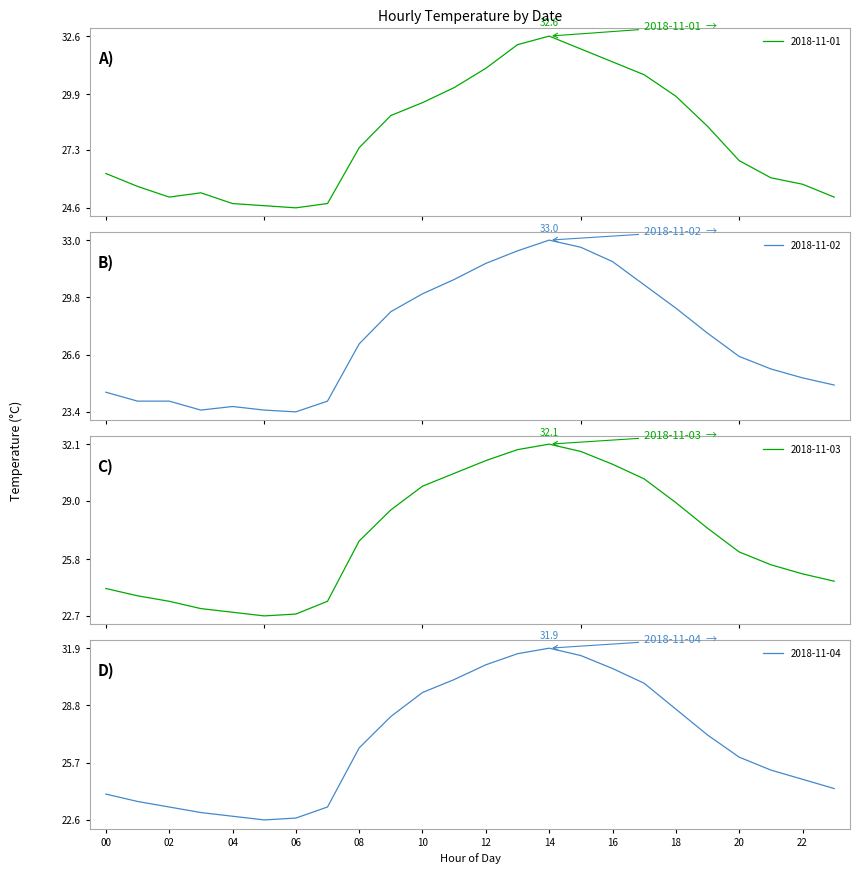

After their last crossing, which series has the higher values: 2018-11-01 or 2018-11-02?

2018-11-01